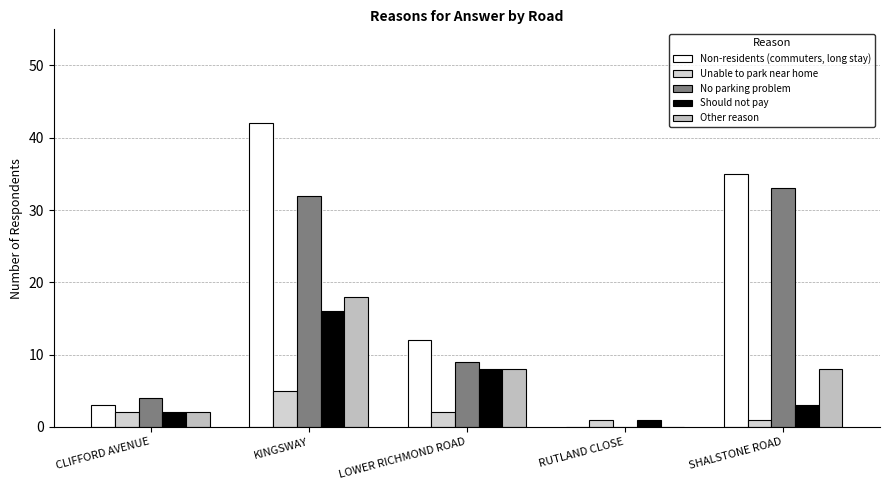

At how many categories does at least one series exceed 6?

3